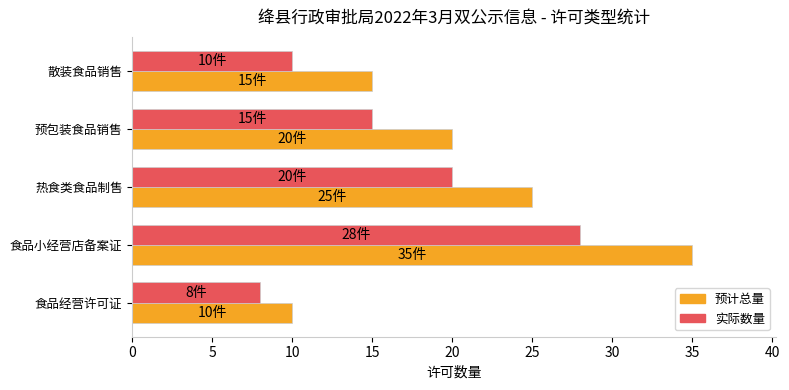

At which category is the sum across all series the highest?

食品小经营店备案证